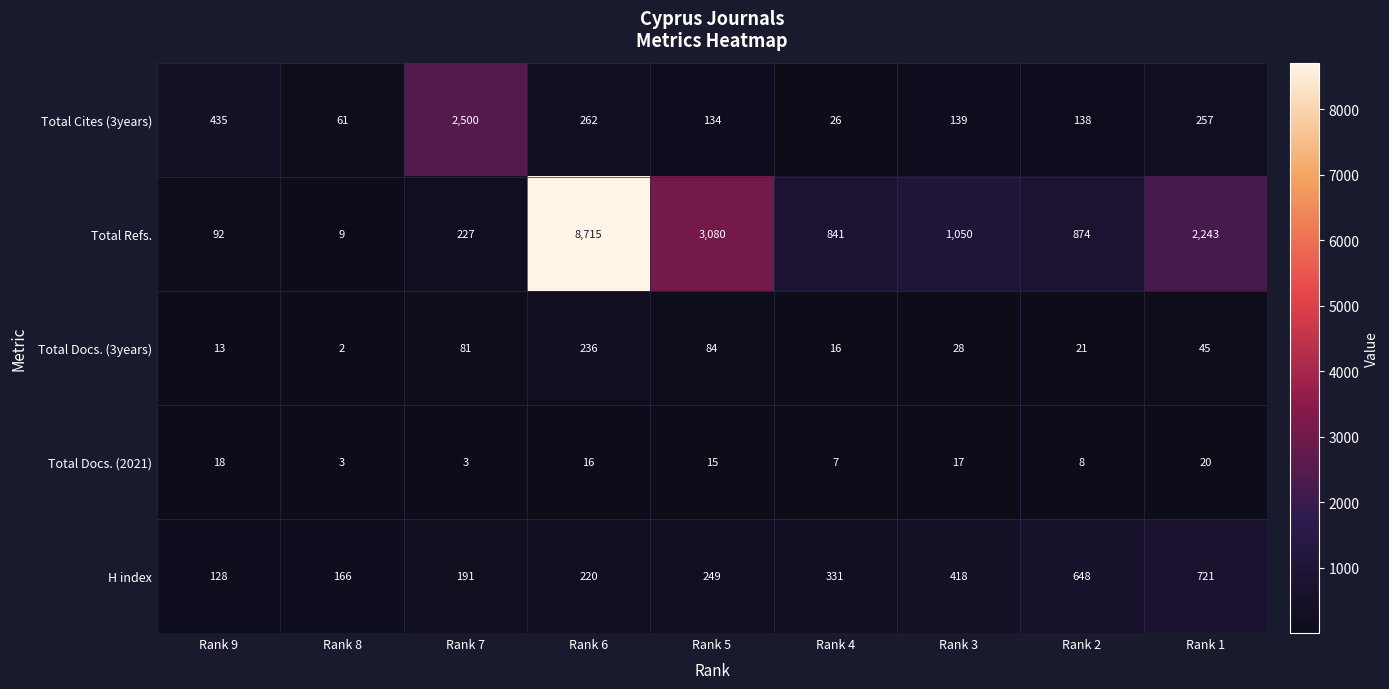

What is the difference between the highest and lowest values at Rank 8?

164